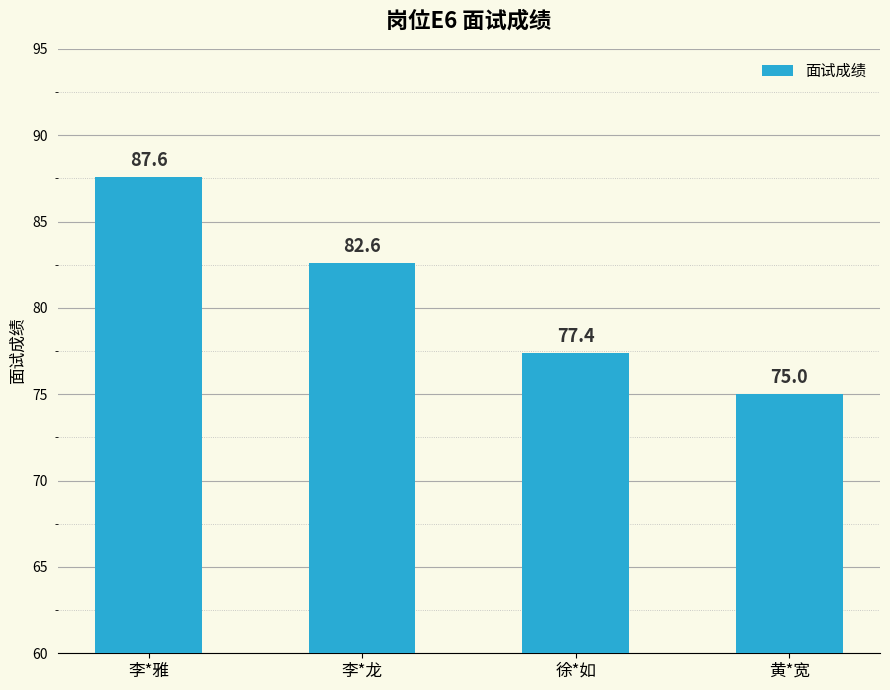

Is it true that the value at 李*雅 is 49.4?

False